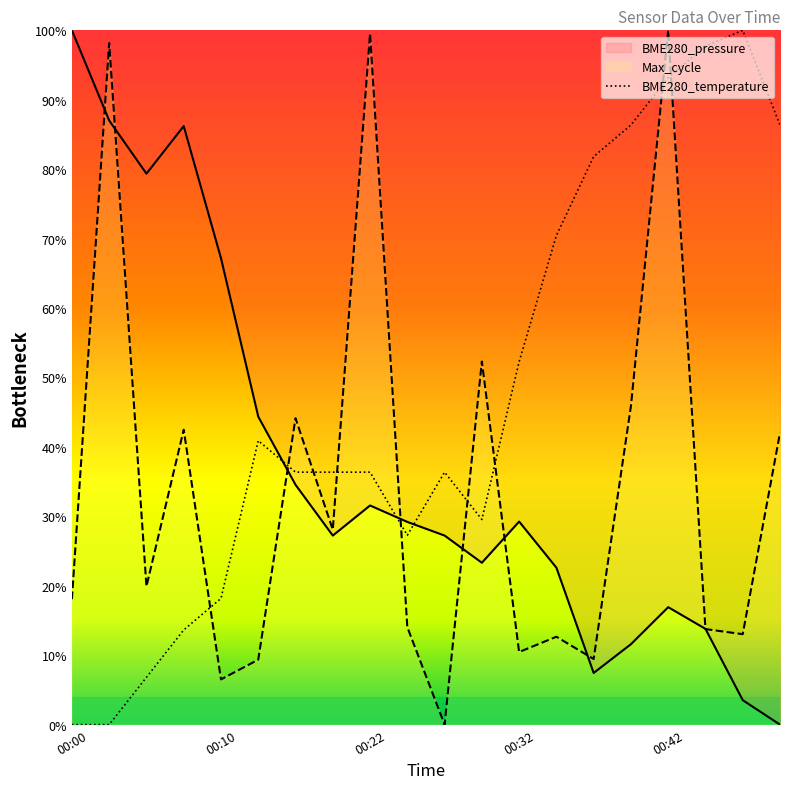

Which category has the lowest value in the BME280_pressure series?

00:49